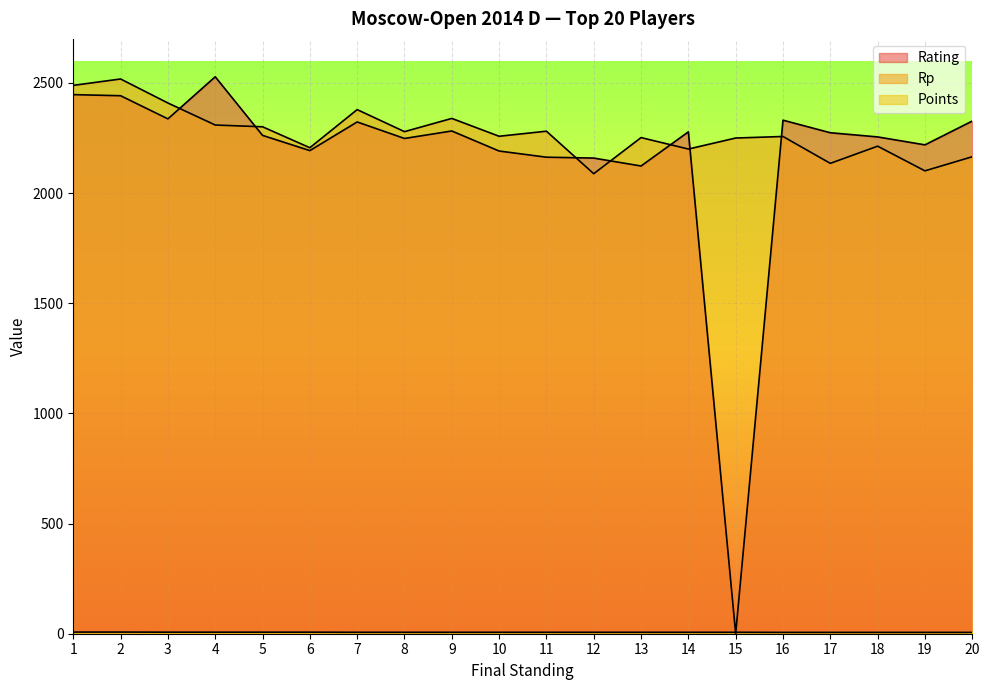

Which category has the lowest value across all series?

15